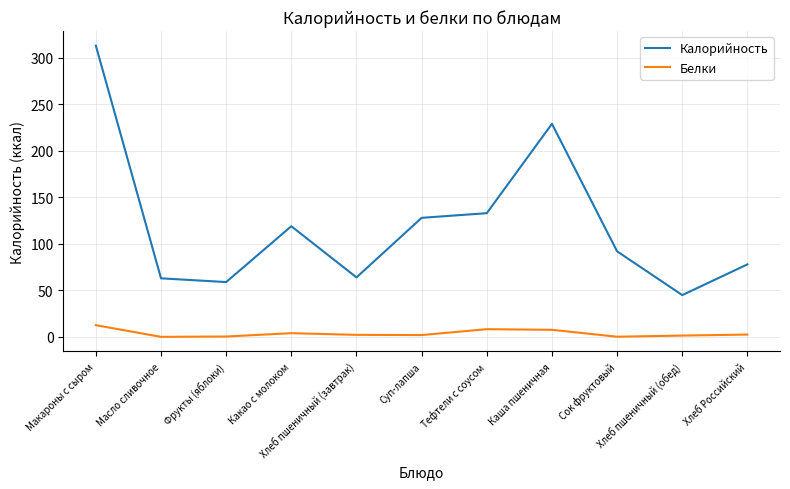

How many lines are shown in the chart?

2